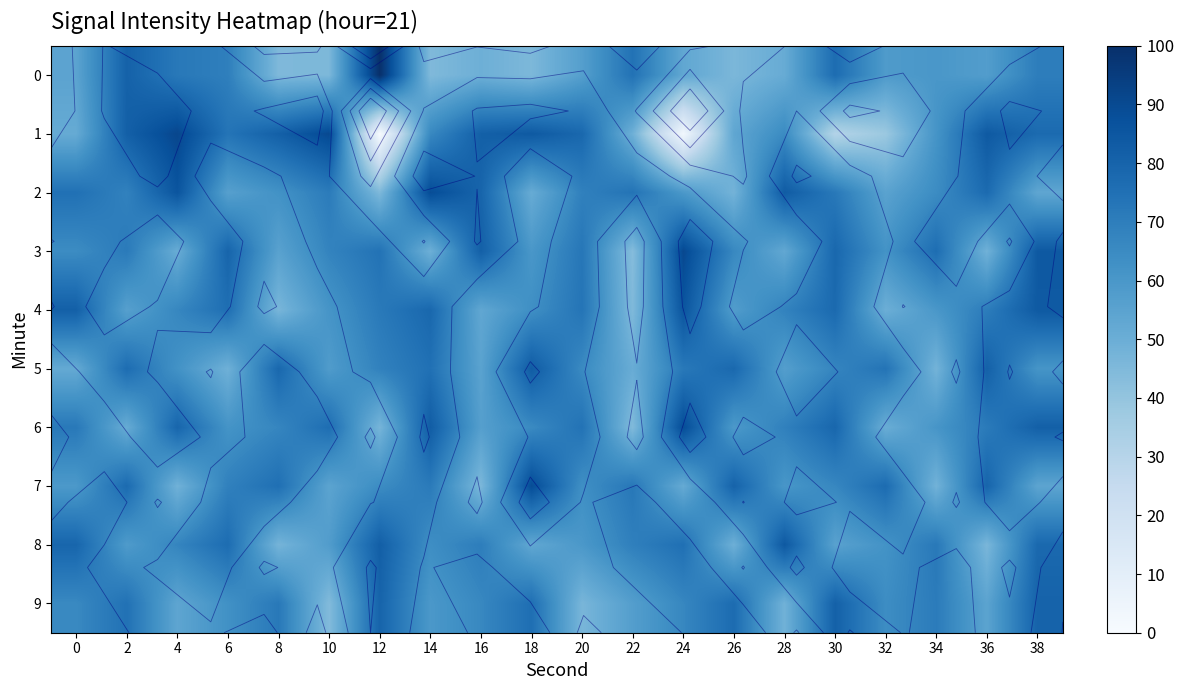

Which series has the largest range (max minus min)?

1